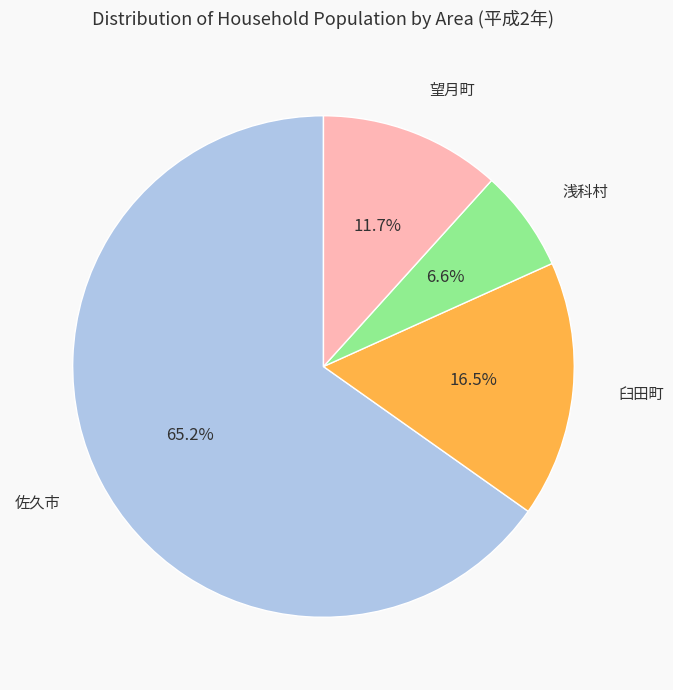

Which has a higher value, 臼田町 or 望月町?

臼田町